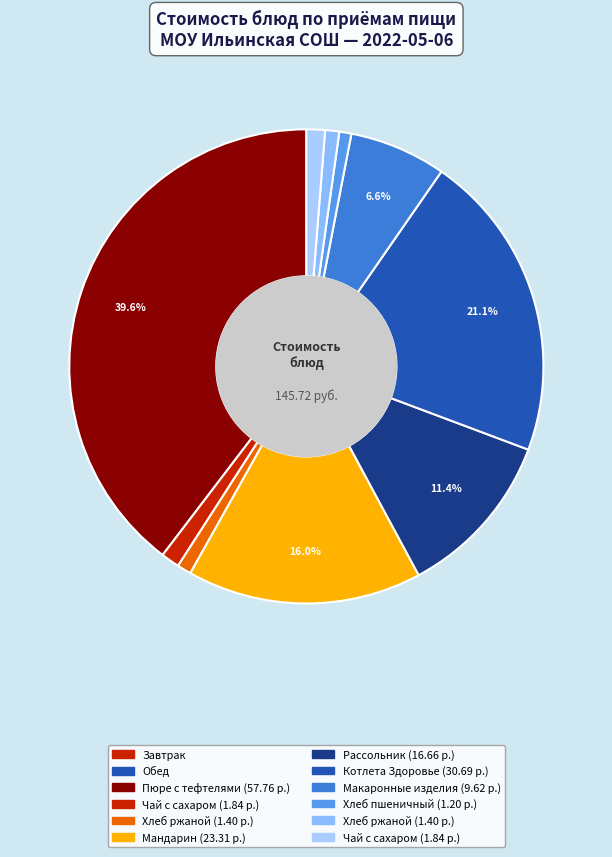

How many slices are in this pie chart?

10